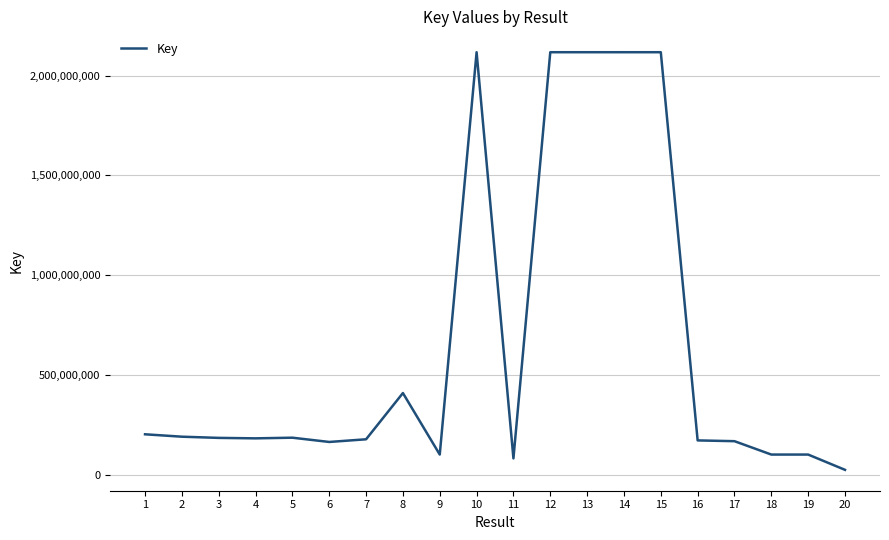

What is the difference between the values at 15 and 14?

15016